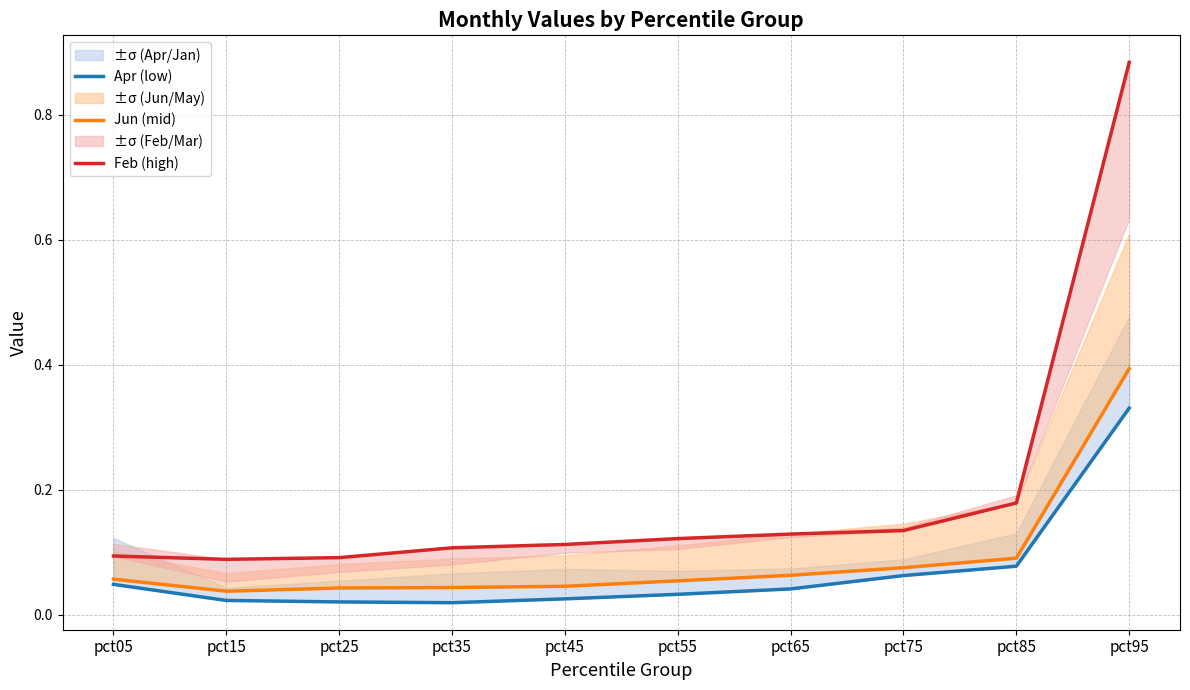

Is it true that Jun (mid) equals 0.0 at pct25?

True